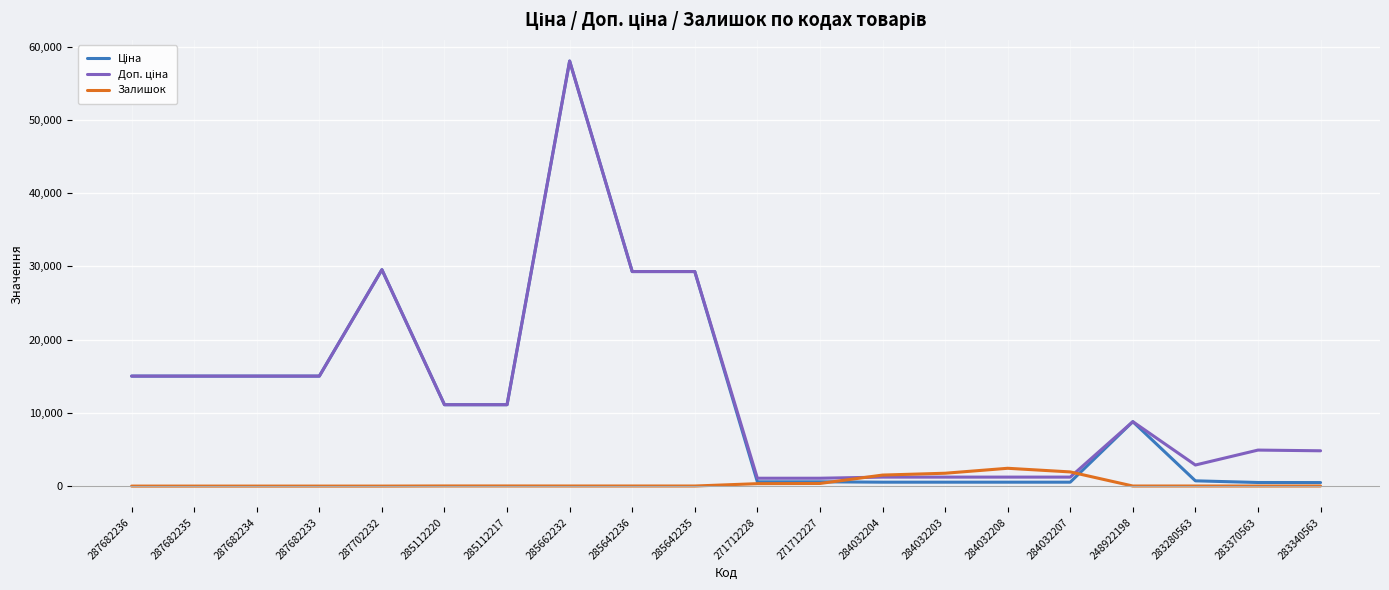

Which category has the highest value across all series?

285662232